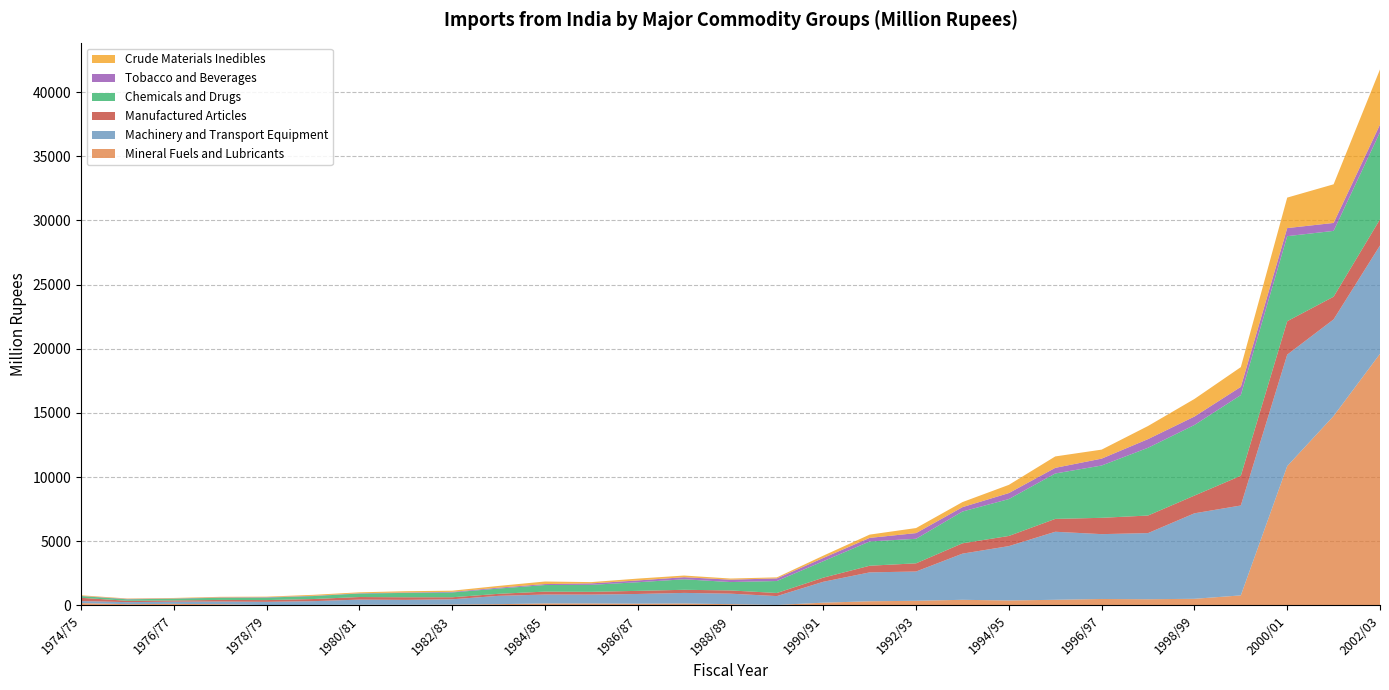

Reading right to left, extract all data points from this chart.

Mineral Fuels and Lubricants: 19605.7	14761.9	10854.4	778.5	513.1	479.6	499.1	436.7	379.9	435.0	356.6	321.3	210.1	36.9	94.4	146.7	133.2	149.3	151.2	95.2	65.0	50.1	51.7	35.3	20.7	91.2	116.7	95.2	179.9
Machinery and Transport Equipment: 8444.8	7527.4	8686.5	7006.1	6663.5	5154.2	5053.7	5301.6	4240.1	3598.0	2284.1	2251.1	1629.5	687.9	818.8	825.9	756.0	693.3	694.1	648.9	410.4	381.0	399.7	292.8	256.7	209.2	173.6	158.1	156.6
Manufactured Articles: 2035.1	1768.2	2605.3	2317.1	1380.7	1369.0	1271.2	1001.8	791.1	805.1	637.3	518.6	322.1	240.6	251.6	242.7	242.2	213.2	227.7	157.4	157.4	200.2	199.5	166.3	135.6	124.7	92.5	105.4	253.4
Chemicals and Drugs: 6786.9	5129.7	6628.0	6287.7	5502.0	5279.5	4077.0	3540.6	2874.4	2476.9	1912.6	1891.5	1280.0	934.4	652.5	818.9	672.0	547.1	512.9	410.6	376.3	341.9	273.4	230.9	194.2	169.4	141.7	114.9	134.7
Tobacco and Beverages: 600.1	619.3	630.1	642.5	658.0	677.2	536.8	437.7	468.8	340.5	443.6	278.3	254.4	202.8	187.3	163.0	140.5	112.1	74.6	69.7	46.8	30.9	24.0	22.4	31.6	29.1	18.8	31.9	16.6
Crude Materials Inedibles: 4297.5	3010.6	2375.5	1535.9	1369.9	1020.7	701.1	889.5	638.5	395.7	393.0	255.1	178.4	80.5	87.9	128.9	143.2	99.0	199.9	134.3	89.2	100.1	69.0	73.1	41.4	42.8	34.7	31.1	46.7